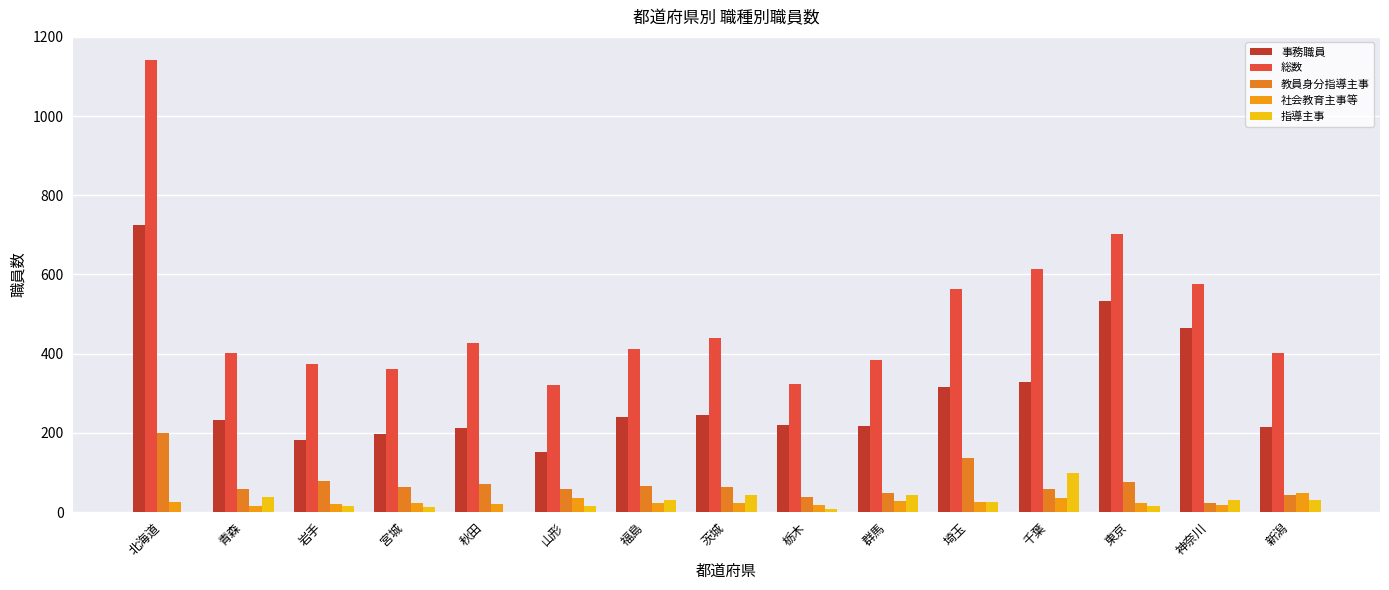

What is the label of the 11th bar from the right?

秋田